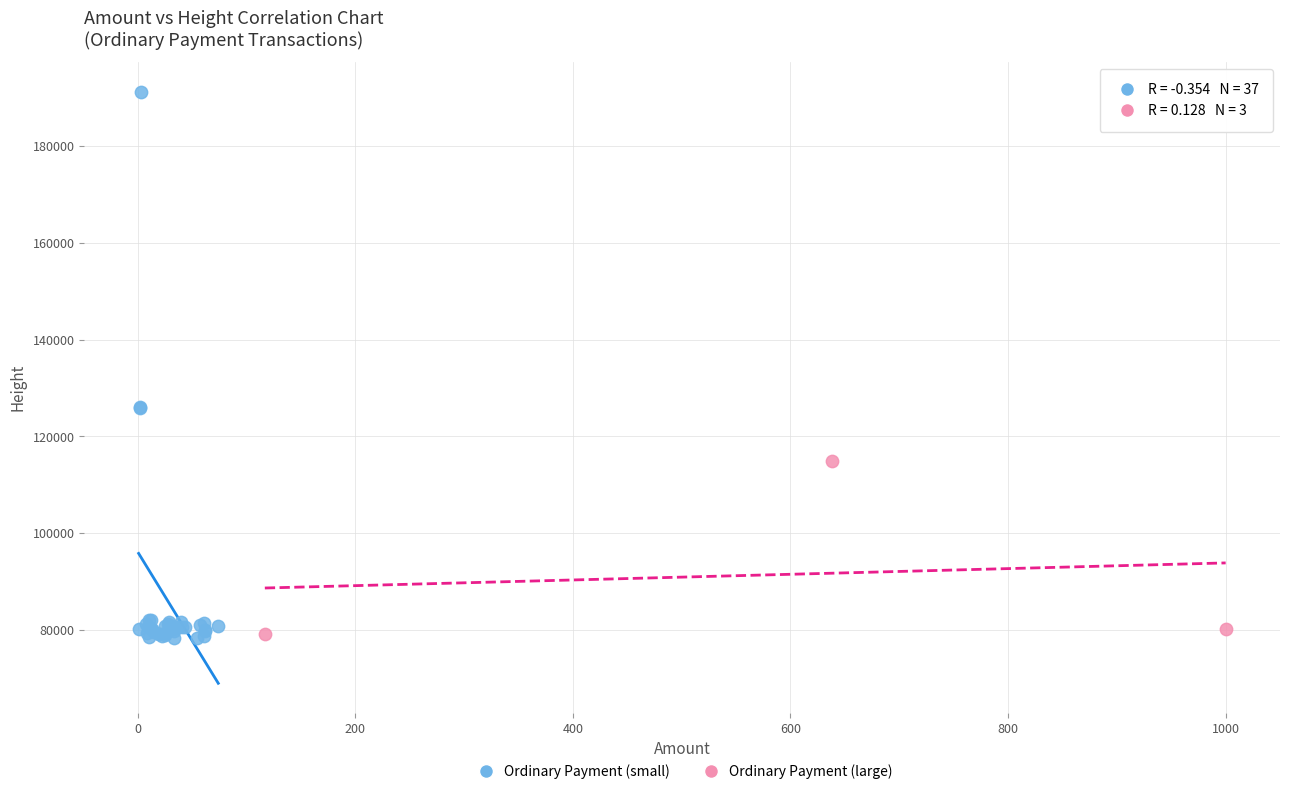

What are all the series names shown in the legend?

Ordinary Payment (small), Ordinary Payment (large)